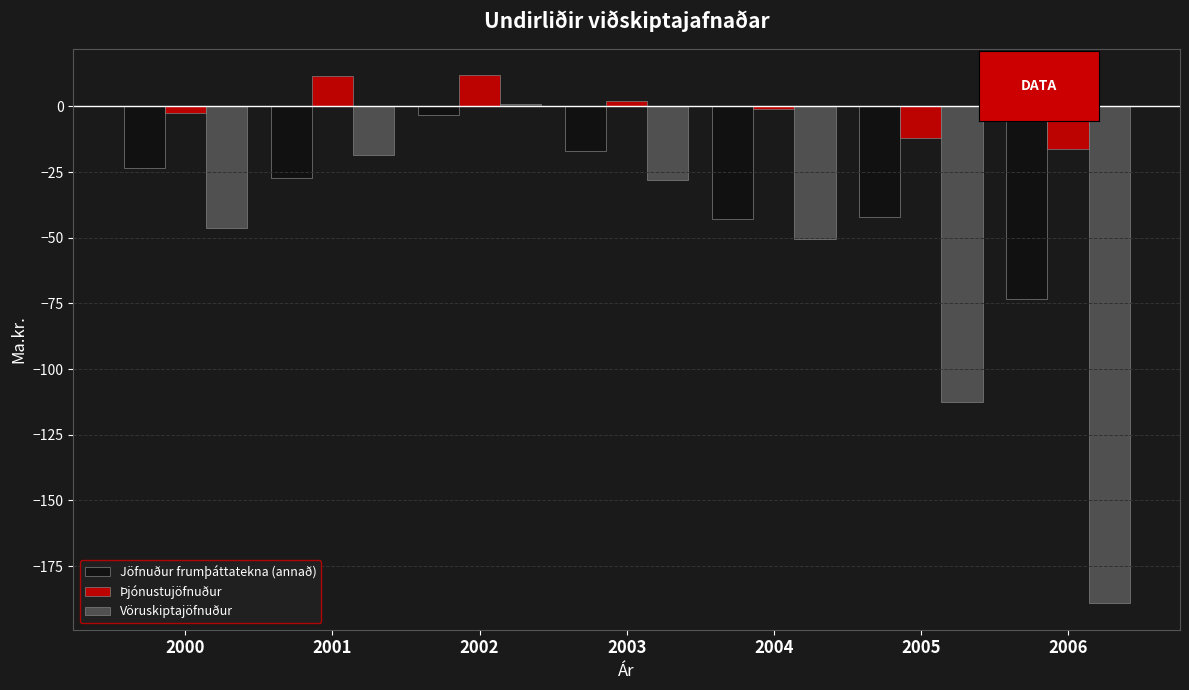

True or false: Þjónustujöfnuður has a value of 2.2 at 2003.

True